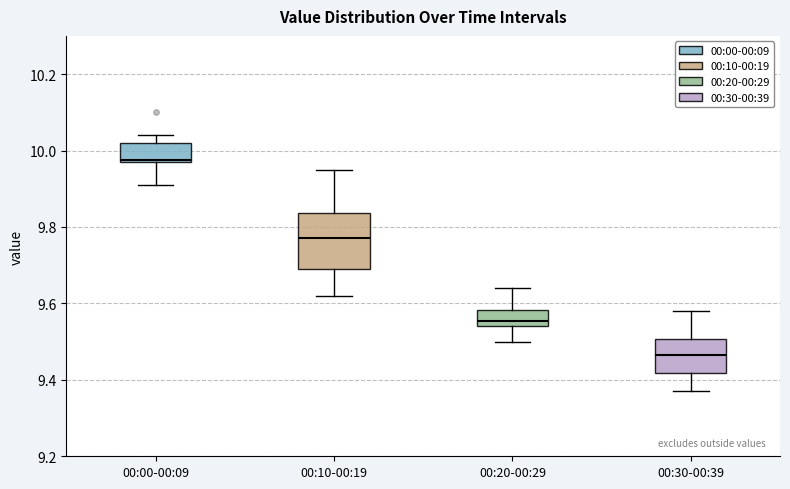

Reading left to right, transcribe this box plot: for each box, give where its median line is, the range the box spans, and where its two whiskers end, as read against the y-axis. The values are not printed on the chart, so give them approximately, as read against the axis.

00:00-00:09: median 9.98, box 9.98 to 10.02, whiskers 9.92 to 10.04
00:10-00:19: median 9.78, box 9.70 to 9.84, whiskers 9.62 to 9.96
00:20-00:29: median 9.56, box 9.54 to 9.58, whiskers 9.50 to 9.64
00:30-00:39: median 9.46, box 9.42 to 9.50, whiskers 9.38 to 9.58